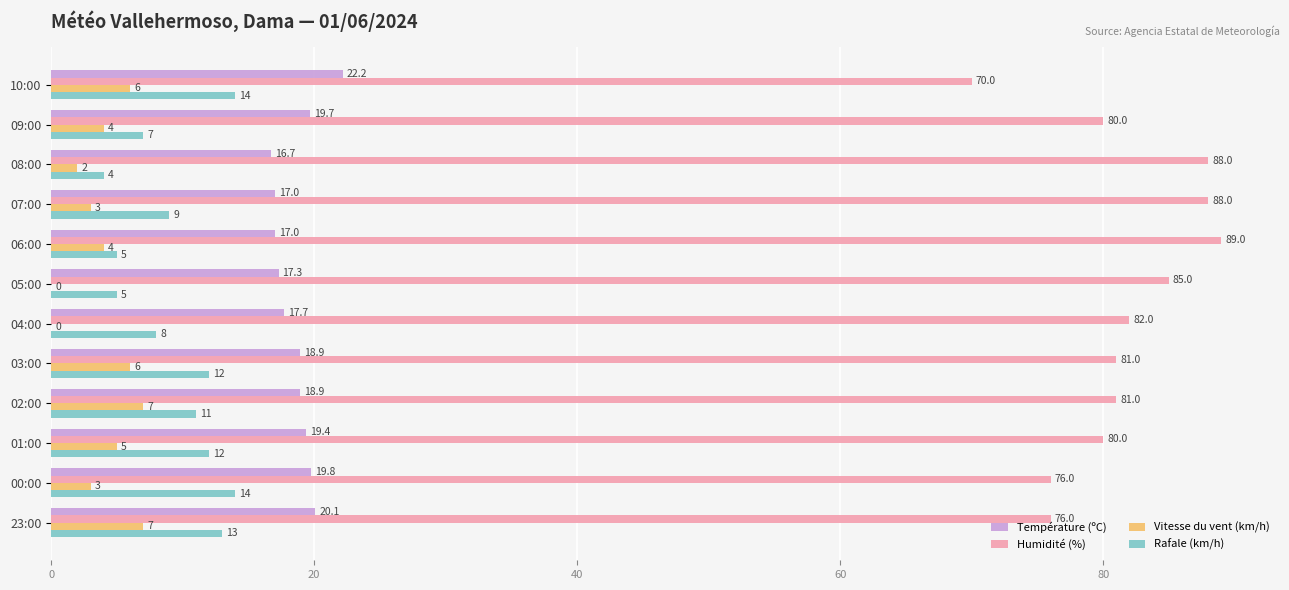

What is the maximum value shown in the chart?

89.0